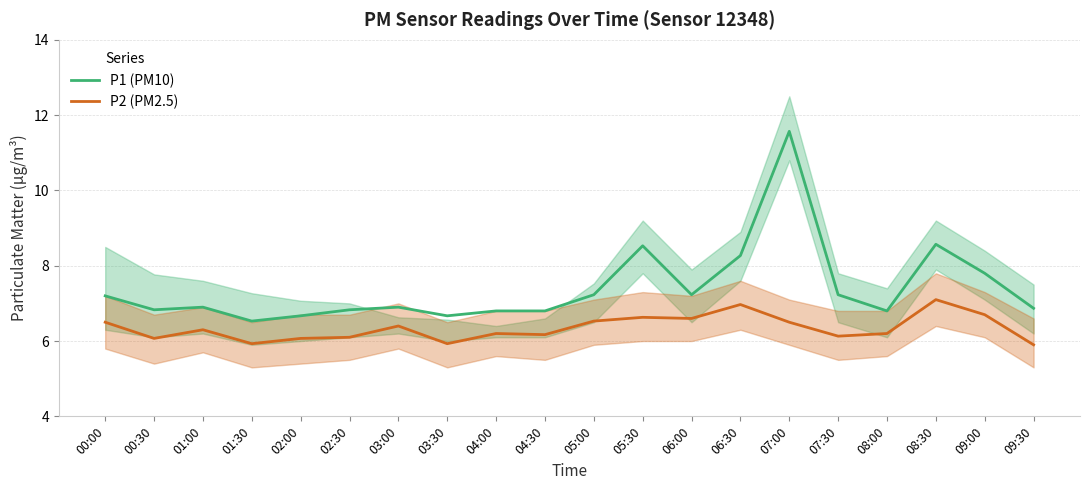

Rank the series by their average value, from highest to lowest.

P1 (PM10), P2 (PM2.5)